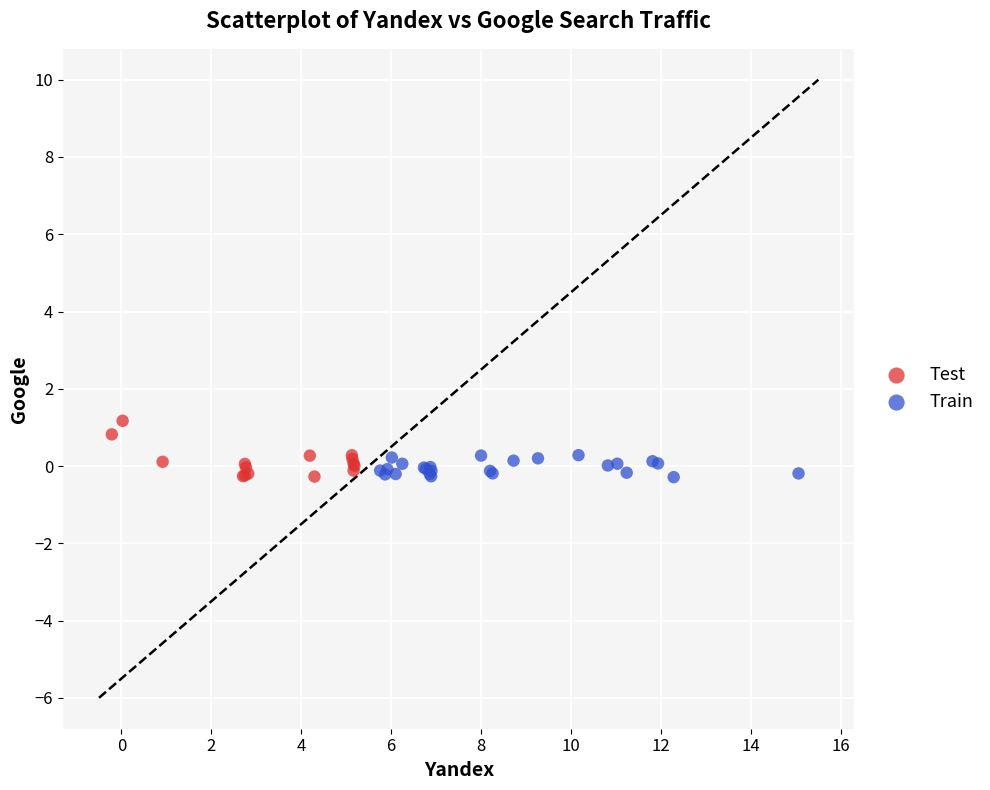

Which series has the largest Y range (max minus min)?

Test